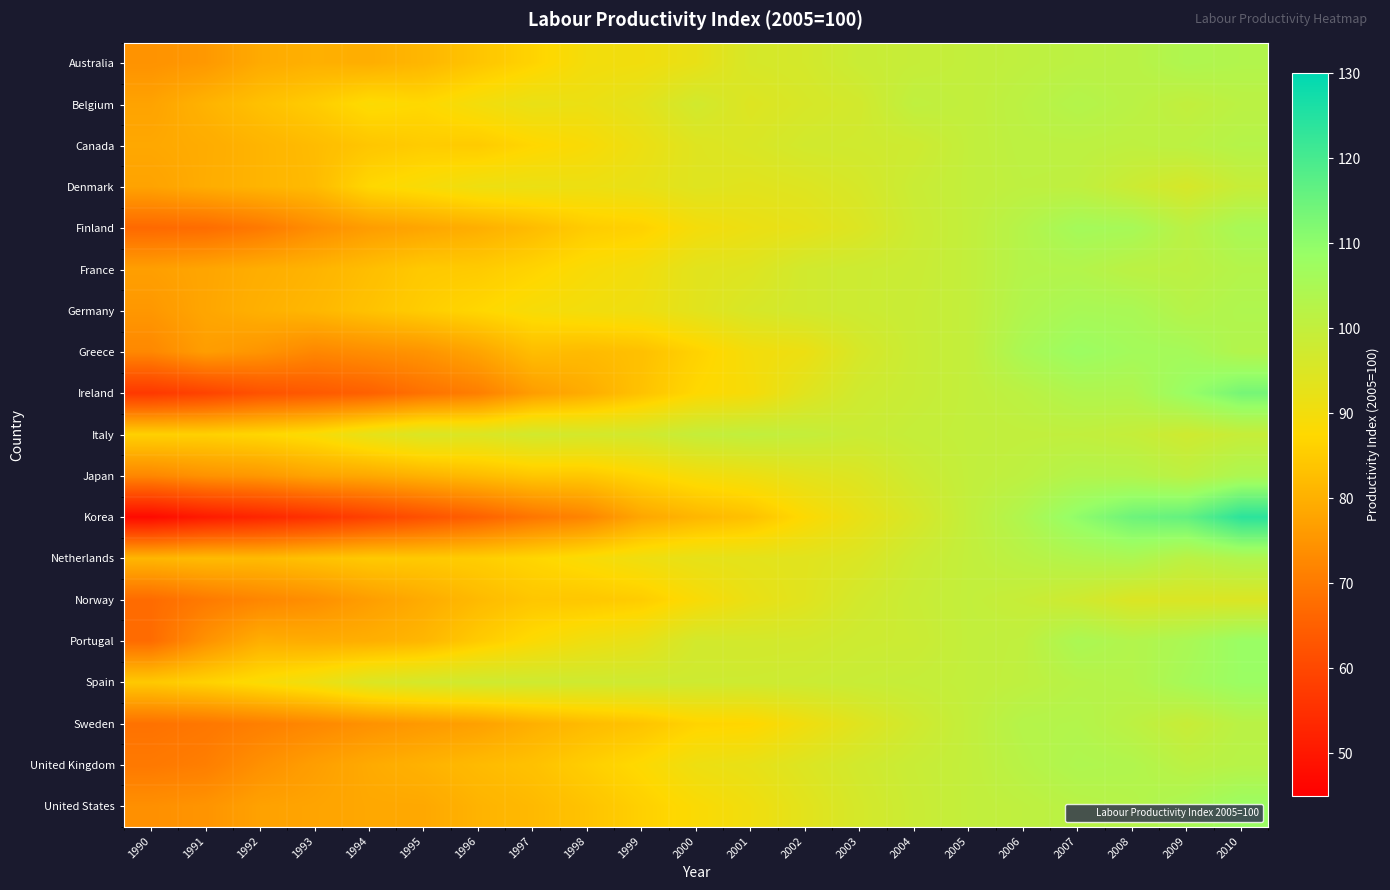

What is the total value across all series at 1996?

1582.8